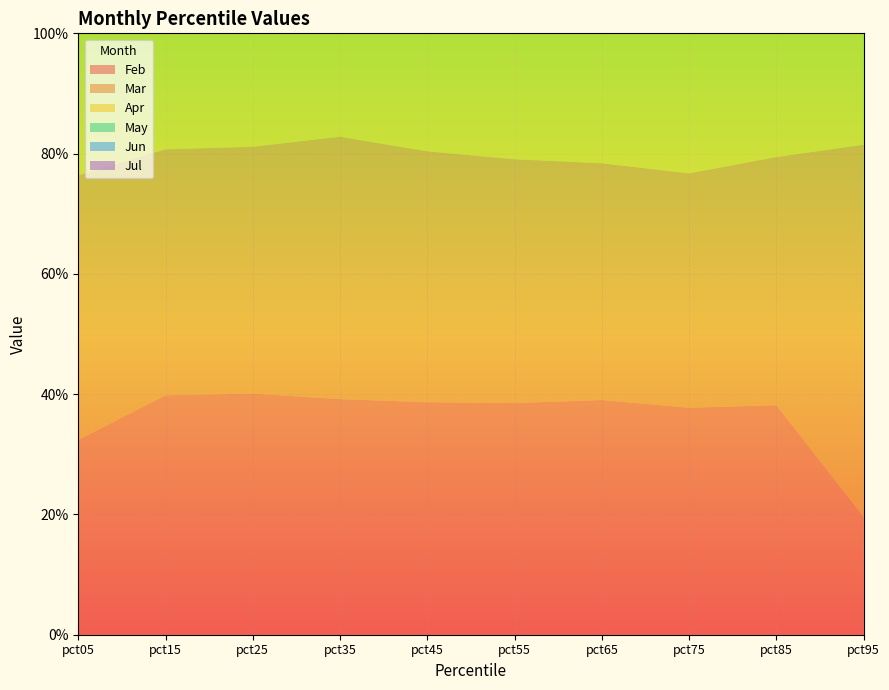

Reading right to left, extract all data points from this chart.

Feb: pct95=0.2	pct85=0.4	pct75=0.4	pct65=0.4	pct55=0.4	pct45=0.4	pct35=0.4	pct25=0.4	pct15=0.4	pct05=0.3
Mar: pct95=0.6	pct85=0.4	pct75=0.4	pct65=0.4	pct55=0.4	pct45=0.4	pct35=0.4	pct25=0.4	pct15=0.4	pct05=0.4
Apr: pct95=0.5	pct85=0.4	pct75=0.4	pct65=0.4	pct55=0.4	pct45=0.4	pct35=0.4	pct25=0.4	pct15=0.4	pct05=0.4
May: pct95=0.5	pct85=0.4	pct75=0.4	pct65=0.4	pct55=0.4	pct45=0.4	pct35=0.4	pct25=0.4	pct15=0.4	pct05=0.4
Jun: pct95=0.5	pct85=0.5	pct75=0.5	pct65=0.5	pct55=0.5	pct45=0.4	pct35=0.4	pct25=0.4	pct15=0.4	pct05=0.4
Jul: pct95=0.5	pct85=0.4	pct75=0.4	pct65=0.4	pct55=0.4	pct45=0.4	pct35=0.4	pct25=0.4	pct15=0.4	pct05=0.2